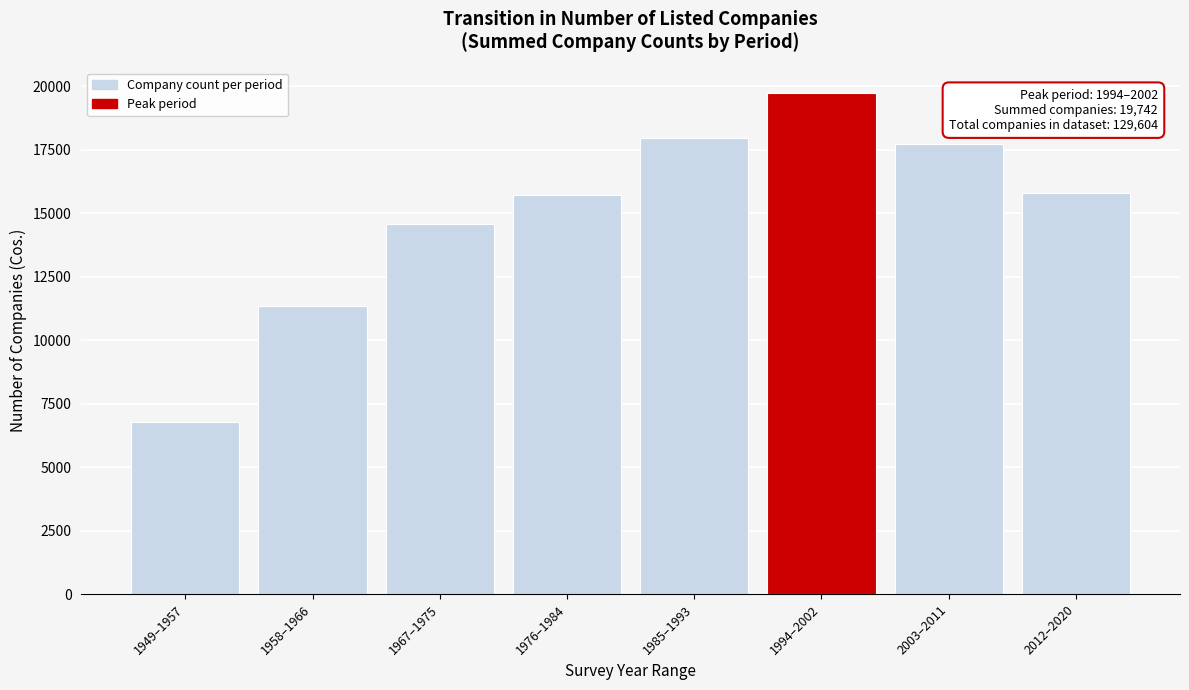

The value at 1949–1957 is 6795. True or false?

True